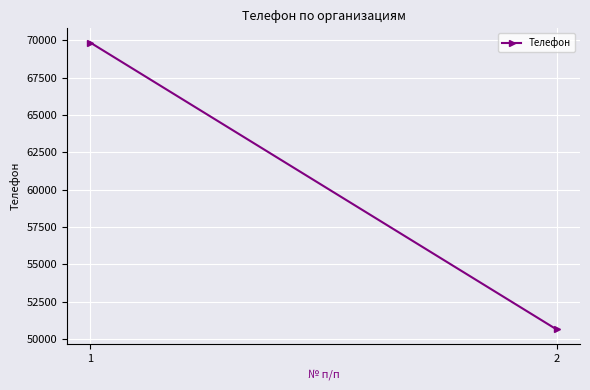

What is the change in value from 1 to 2?

-19201